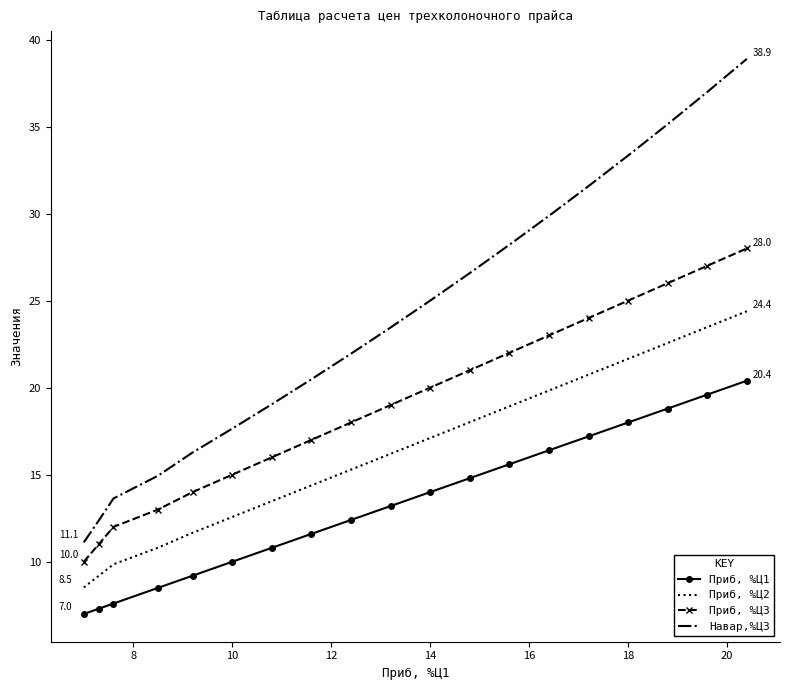

What are all the series names shown in the legend?

Приб, %Ц1, Приб, %Ц2, Приб, %Ц3, Навар,%Ц3